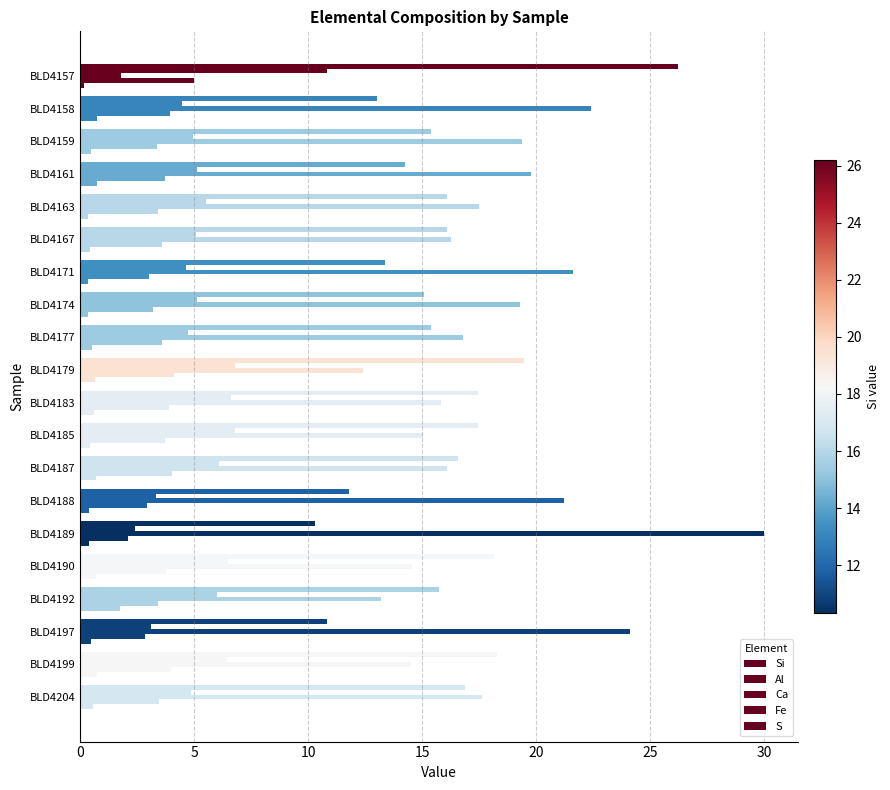

What is the value of the Al bar at the 3rd from the left?

4.9